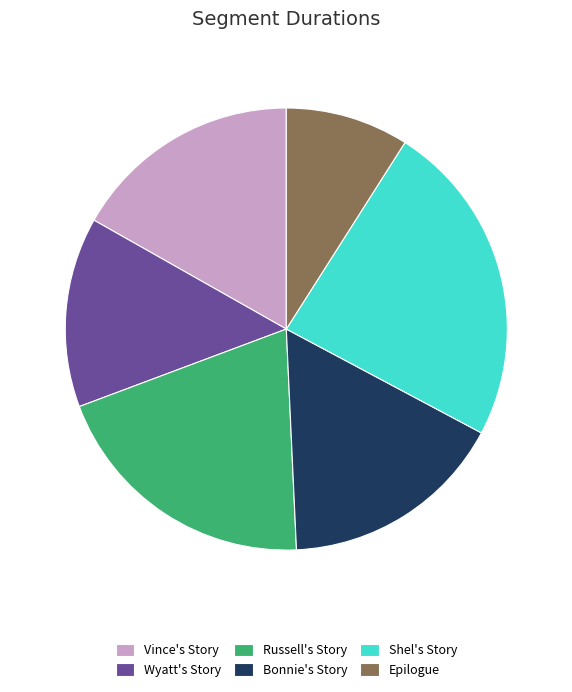

Between Shel's Story and Wyatt's Story, which is larger?

Shel's Story